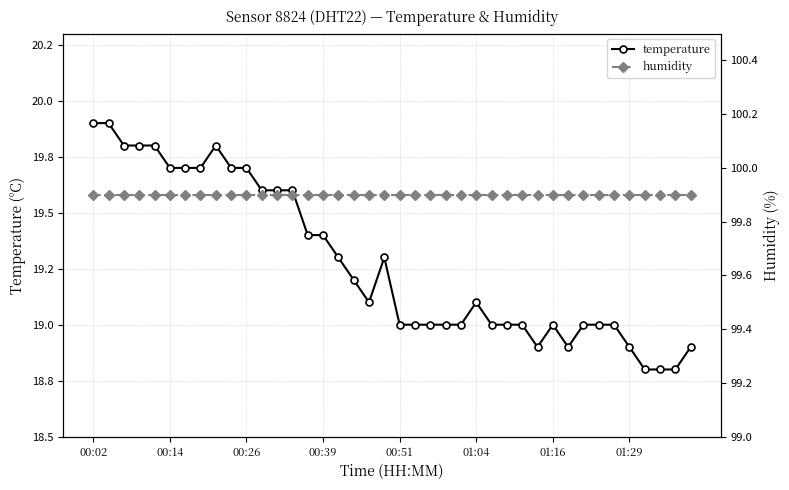

List the series in order of their overall mean, lowest first.

temperature, humidity